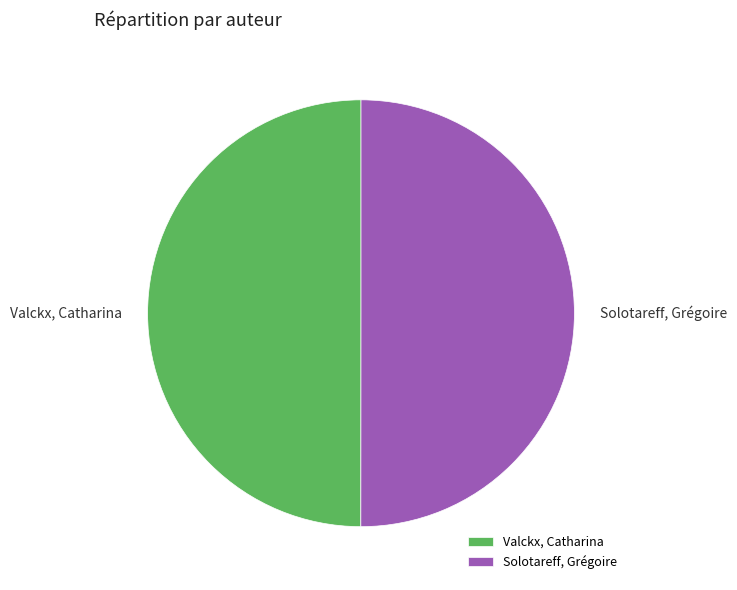

How many segments does this pie chart have?

2